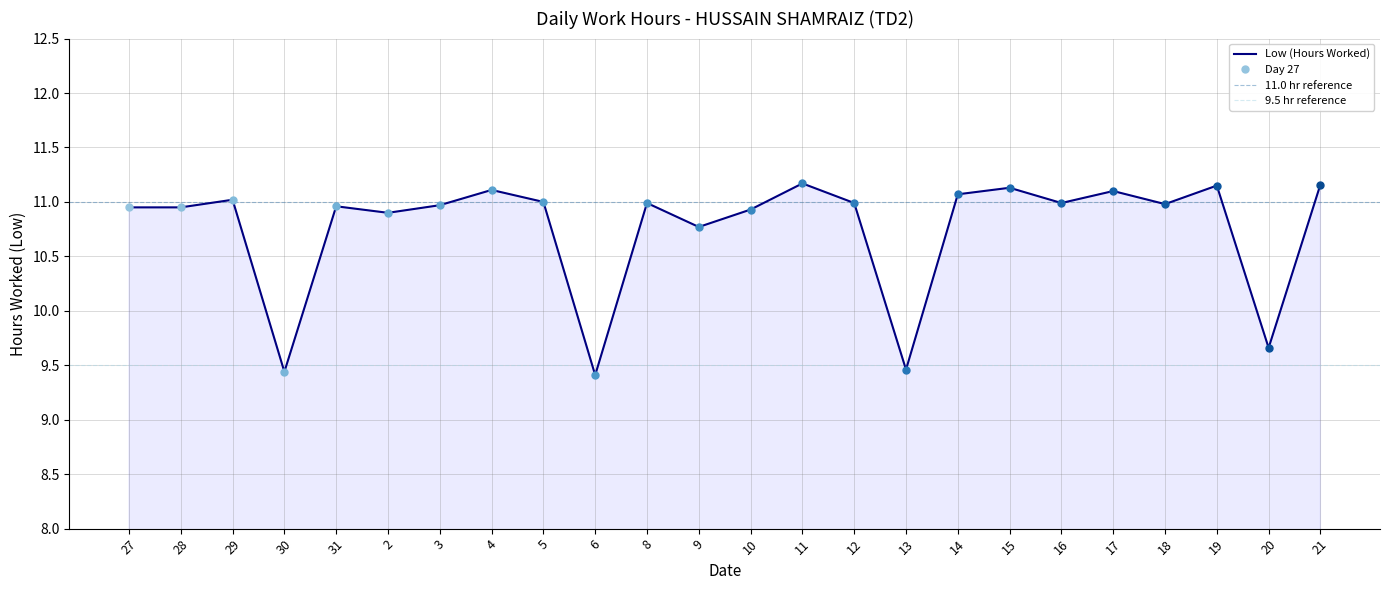

Reading left to right, list all the values displayed in this chart.

10.9	10.9	11.0	9.4	11.0	10.9	11.0	11.1	11.0	9.4	11.0	10.8	10.9	11.2	11.0	9.5	11.1	11.1	11.0	11.1	11.0	11.2	9.7	11.2